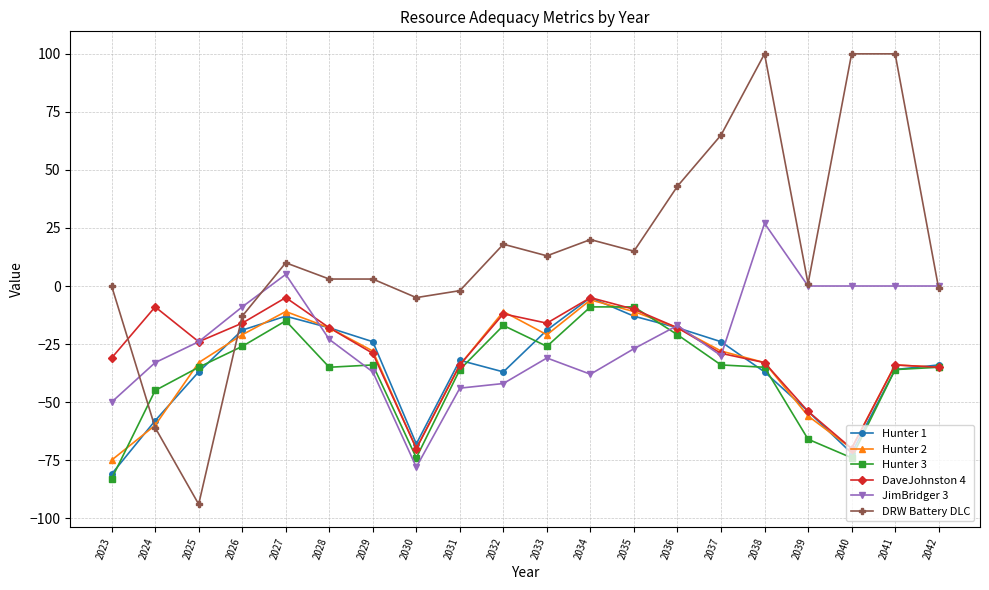

Reading right to left, transcribe all the data shown in this chart.

Hunter 1: -34	-36	-72	-54	-37	-24	-18	-13	-5	-19	-37	-32	-68	-24	-18	-13	-19	-37	-58	-81
Hunter 2: -35	-34	-70	-56	-33	-28	-18	-11	-6	-21	-11	-34	-70	-28	-18	-11	-21	-33	-60	-75
Hunter 3: -35	-36	-74	-66	-35	-34	-21	-9	-9	-26	-17	-36	-74	-34	-35	-15	-26	-35	-45	-83
DaveJohnston 4: -35	-34	-70	-54	-33	-29	-18	-10	-5	-16	-12	-34	-70	-29	-18	-5	-16	-24	-9	-31
JimBridger 3: 0	0	0	0	27	-30	-17	-27	-38	-31	-42	-44	-78	-37	-23	5	-9	-24	-33	-50
DRW Battery DLC: -1	100	100	1	100	65	43	15	20	13	18	-2	-5	3	3	10	-13	-94	-61	0